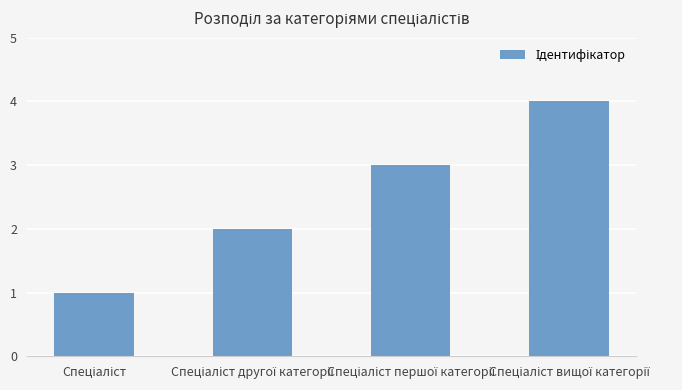

What is the difference between the maximum and minimum values?

3